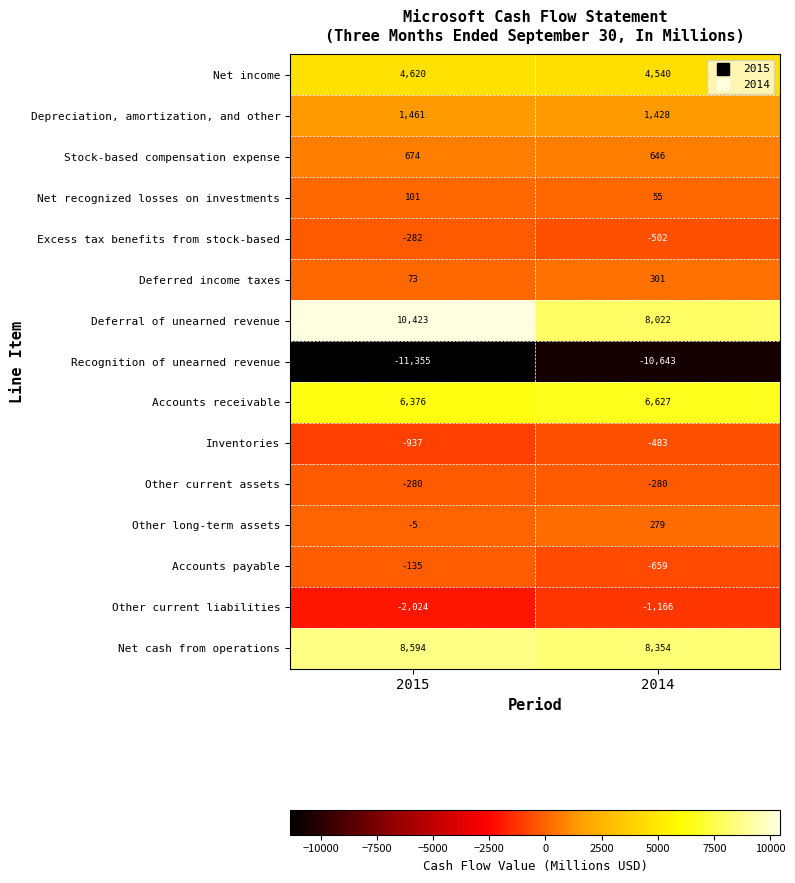

Rank the categories by Other long-term assets value from lowest to highest.

2015, 2014